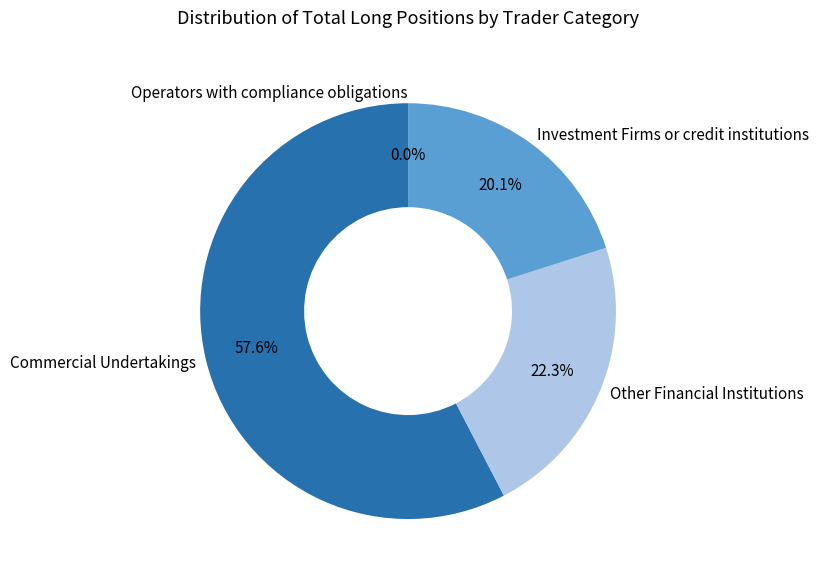

The Operators with compliance obligations slice represents 0% of the pie. True or false?

True